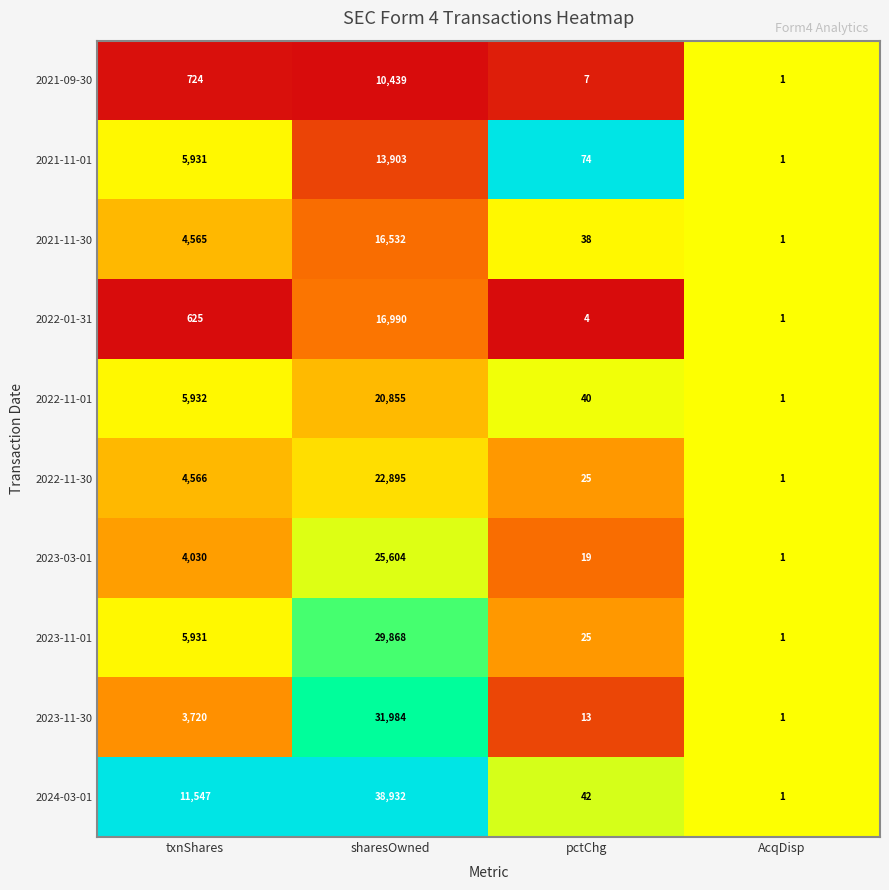

Rank the series by their maximum value, from lowest to highest.

2021-09-30, 2021-11-01, 2021-11-30, 2022-01-31, 2022-11-01, 2022-11-30, 2023-03-01, 2023-11-01, 2023-11-30, 2024-03-01